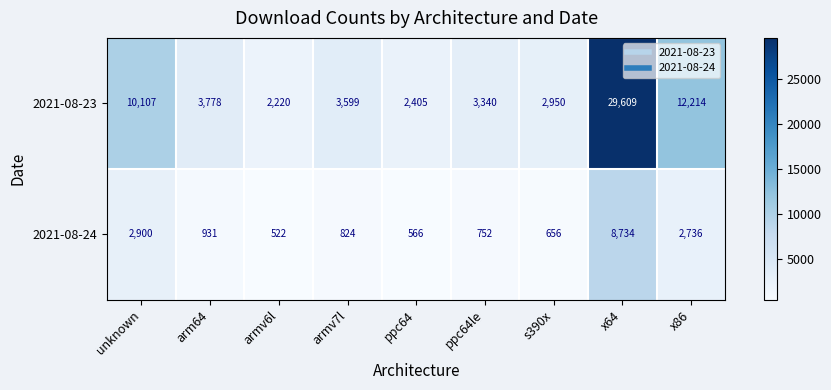

At which category is the sum across all series the highest?

x64